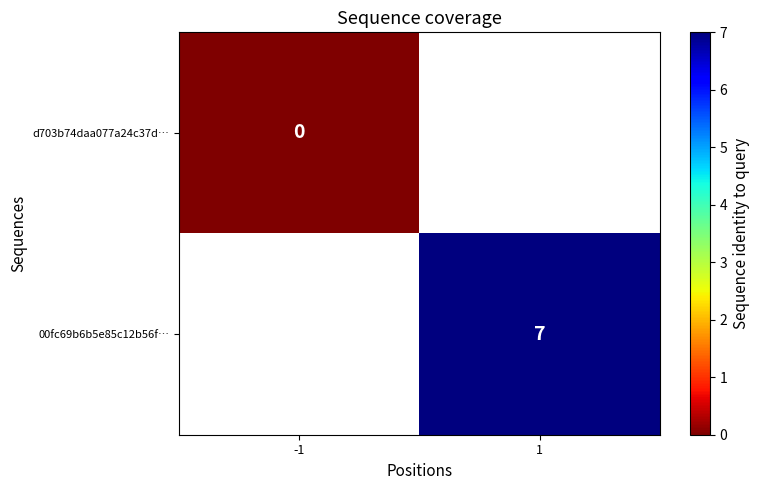

Is it true that 00fc69b6b5e85c12b56f… equals 4 at 1?

False